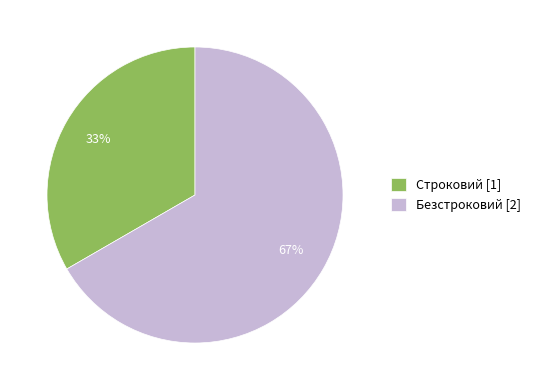

Which category has the smallest portion of the pie?

Строковий